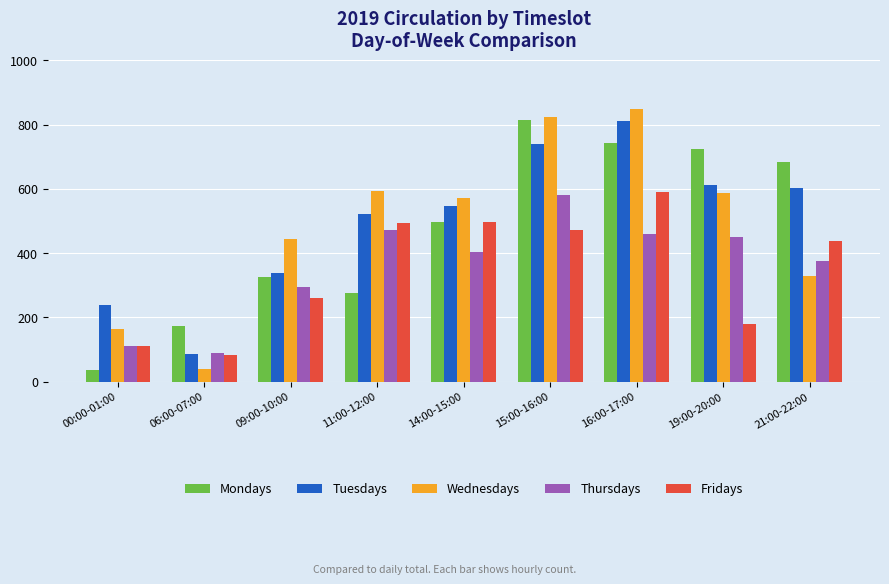

True or false: Fridays has a value of 473 at 15:00-16:00.

True